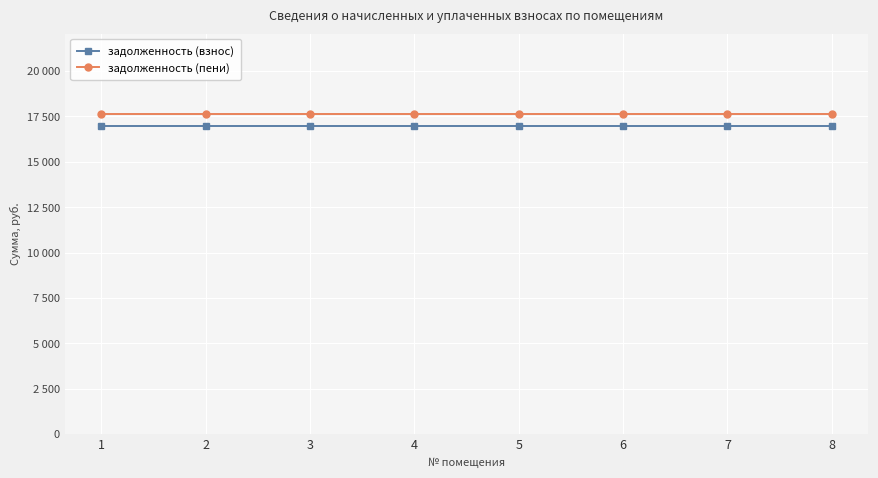

Rank the series at 6 from lowest to highest value.

задолженность (взнос), задолженность (пени)